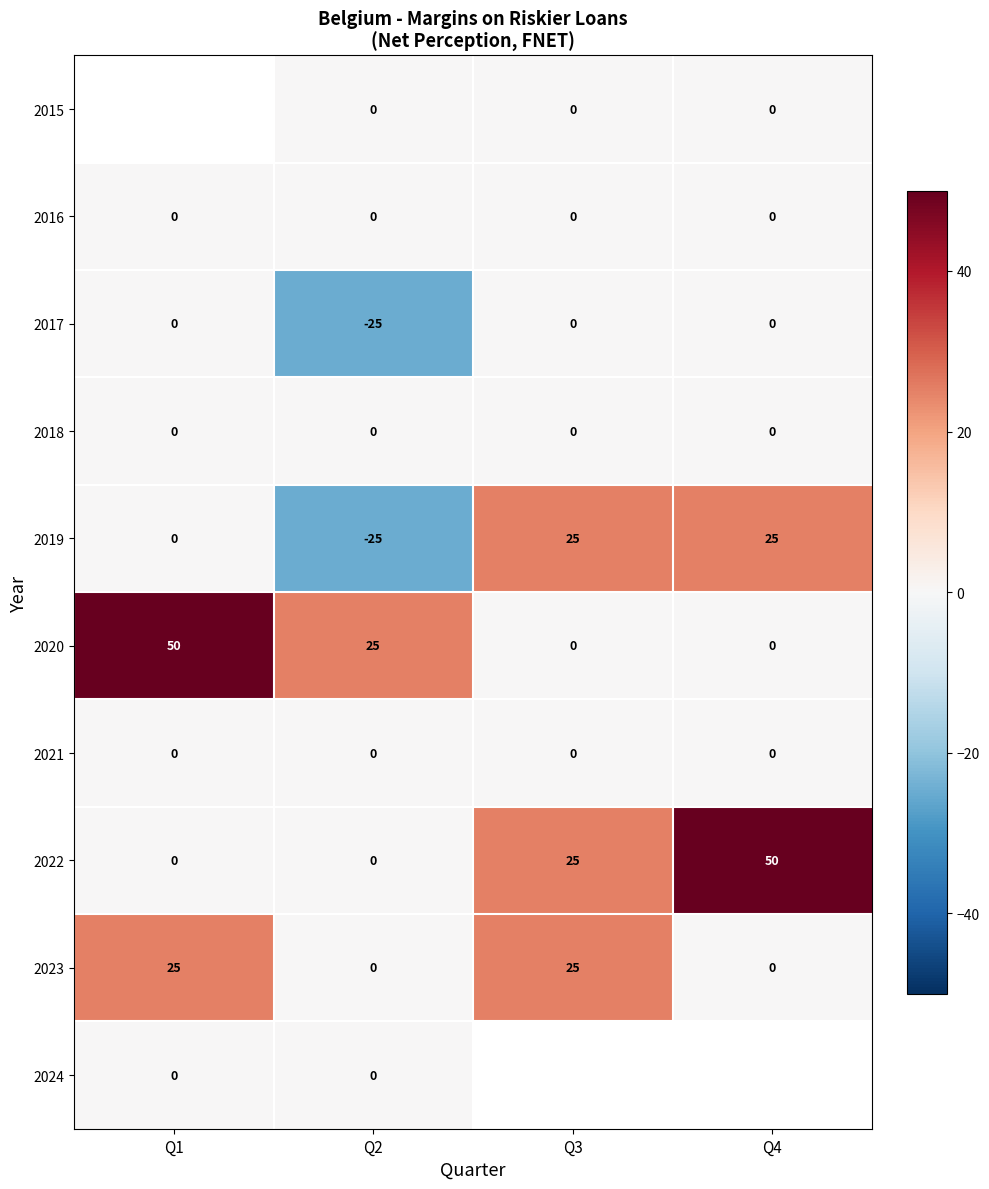

At which category is the sum across all series the highest?

Q2